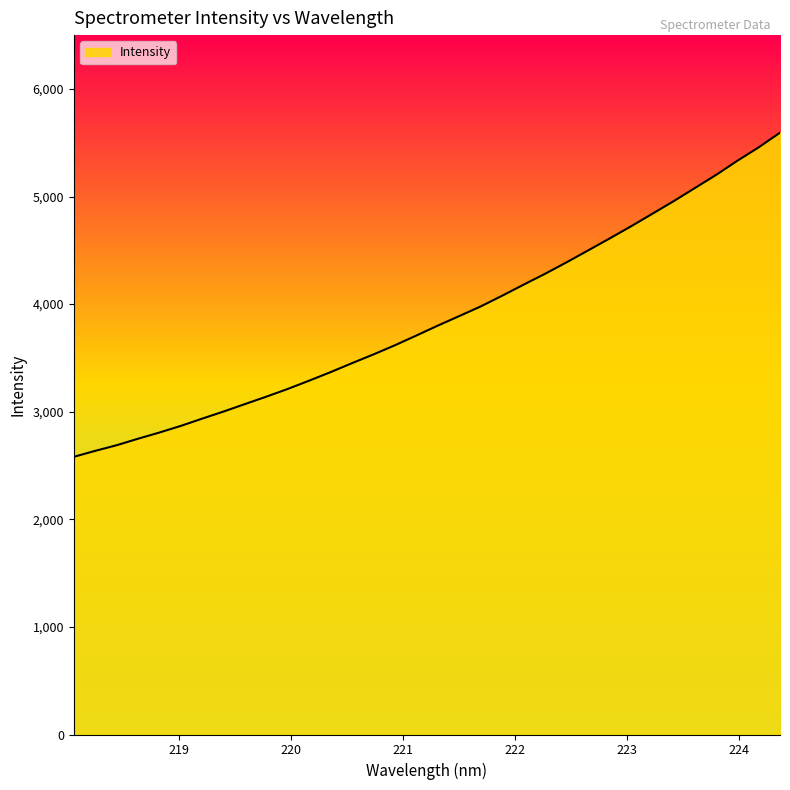

What is the difference between the maximum and minimum values?

3012.8